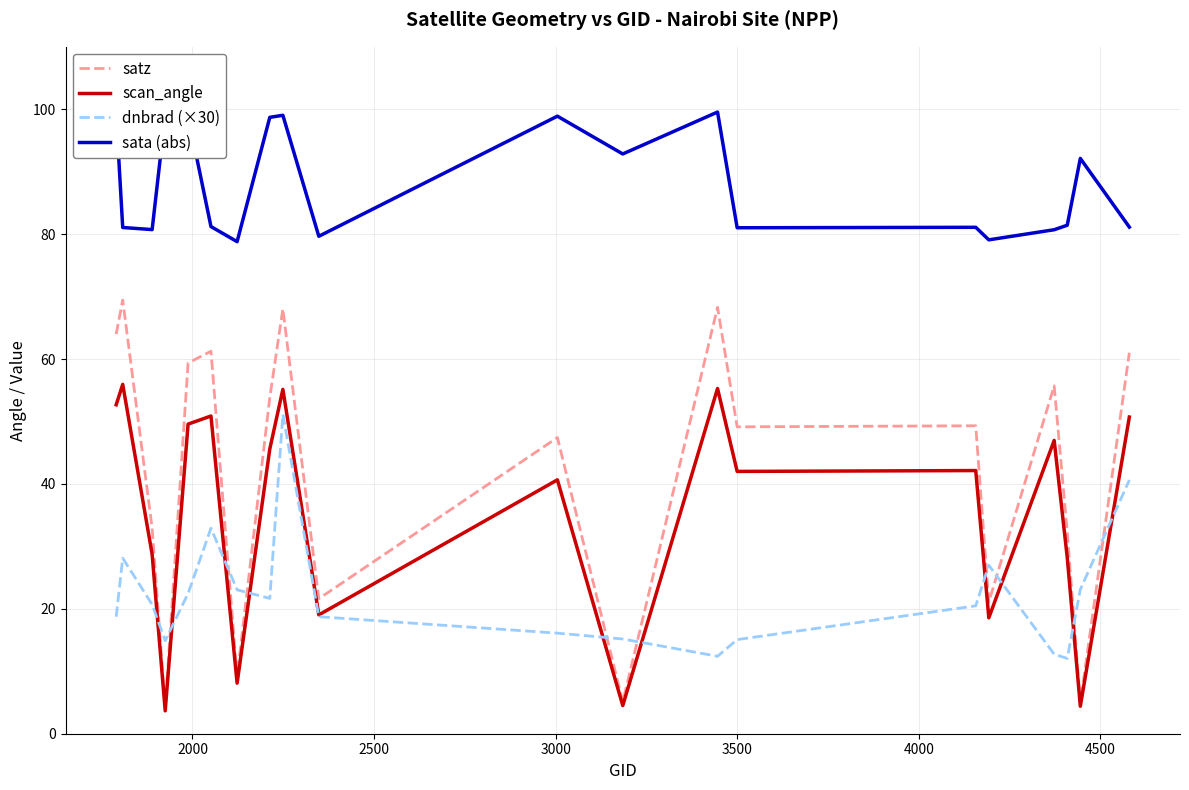

What is the greatest value displayed?

99.6